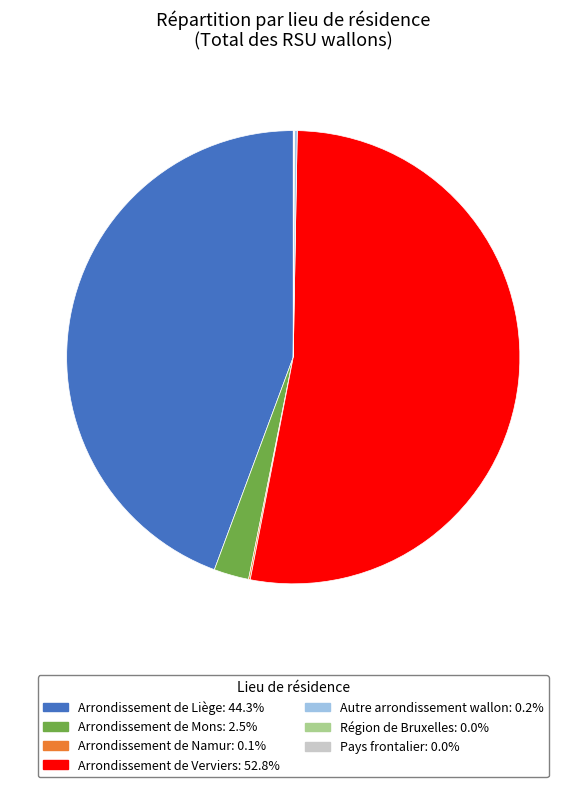

Combined, do Arrondissement de Verviers and Arrondissement de Liège account for over 50%?

Yes